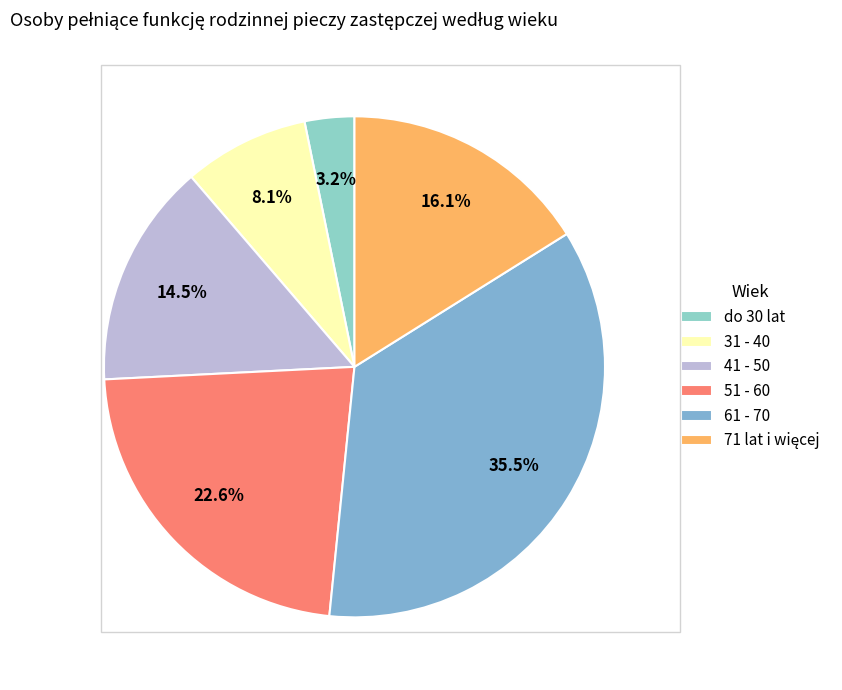

Count the number of slices in the pie.

6